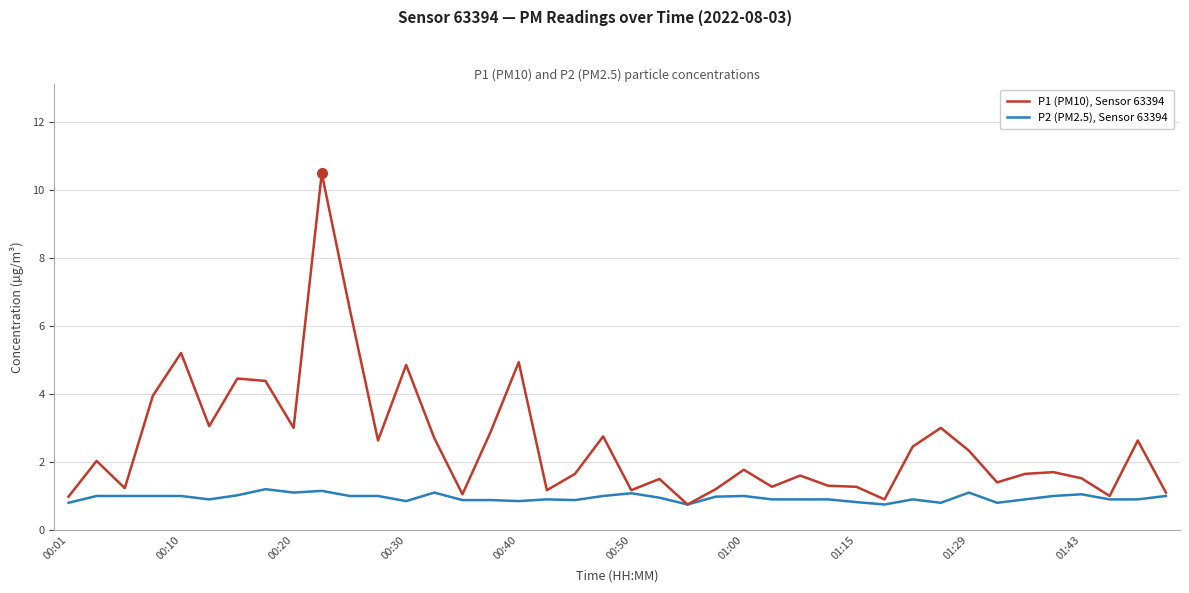

Rank the series by their maximum value, from highest to lowest.

P1 (PM10), Sensor 63394, P2 (PM2.5), Sensor 63394